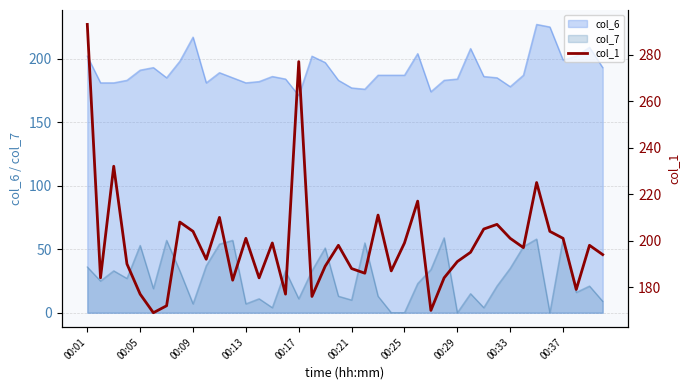

True or false: col_7 and col_6 cross at least once.

False